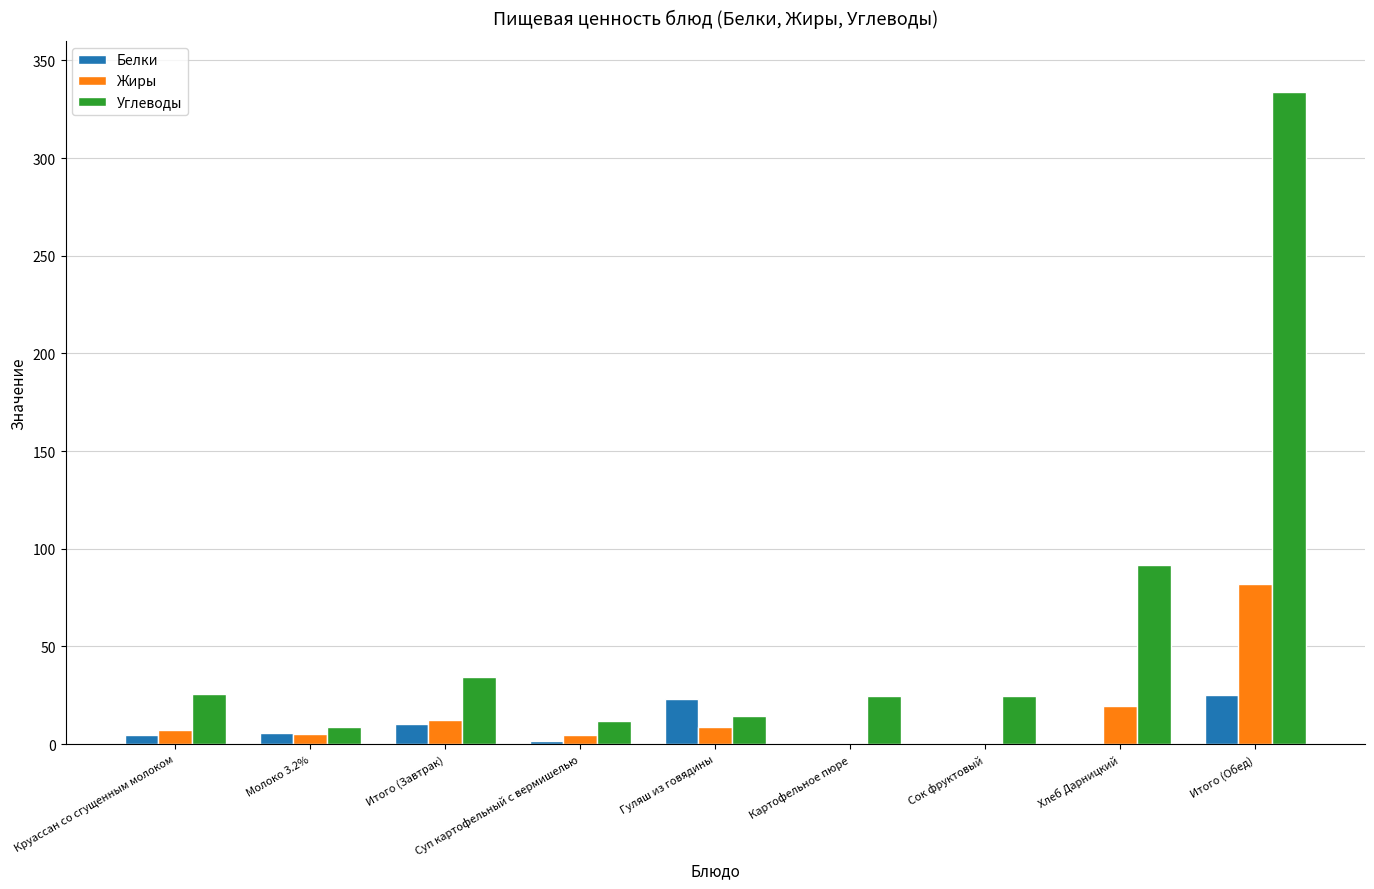

At which category is the sum across all series the highest?

Итого (Обед)